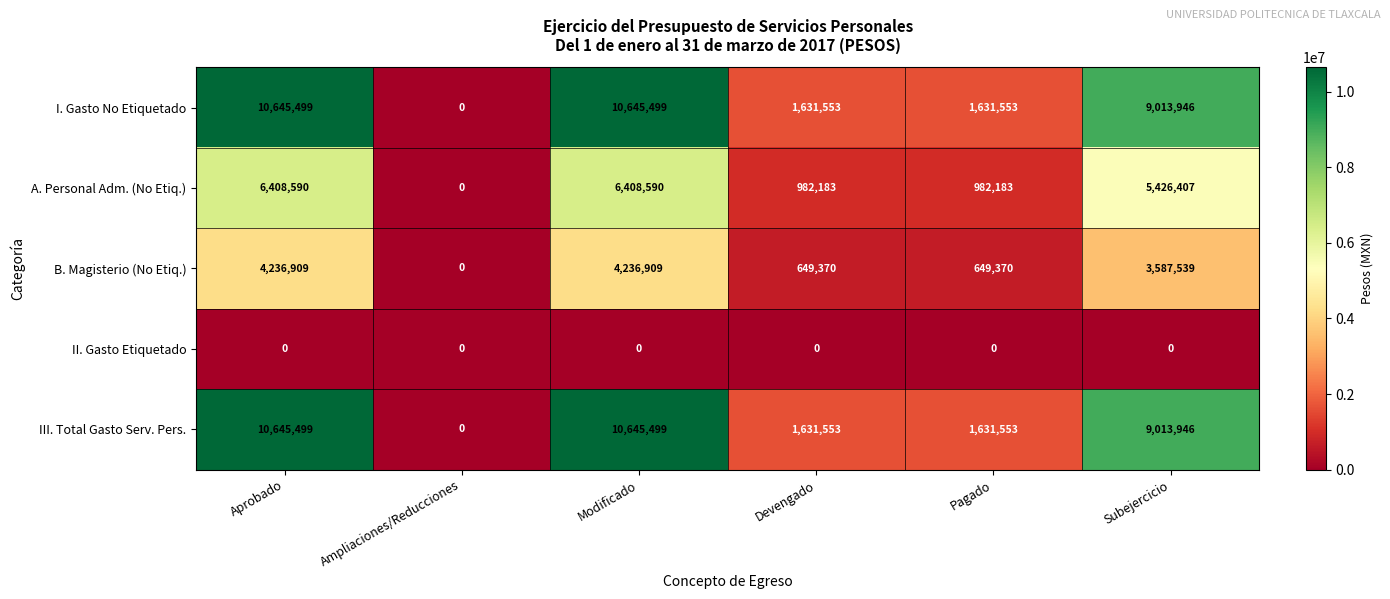

What is the total value across all series at Devengado?

4894659